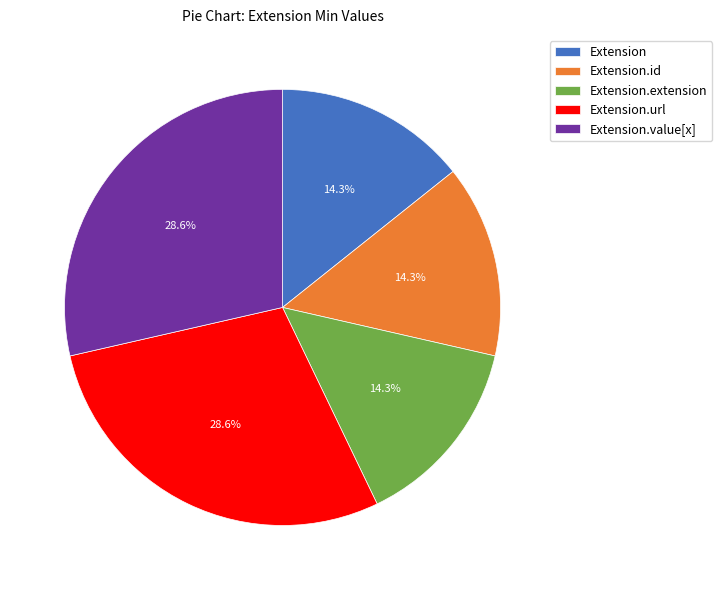

How much of the chart is everything except Extension.id?

85.7%